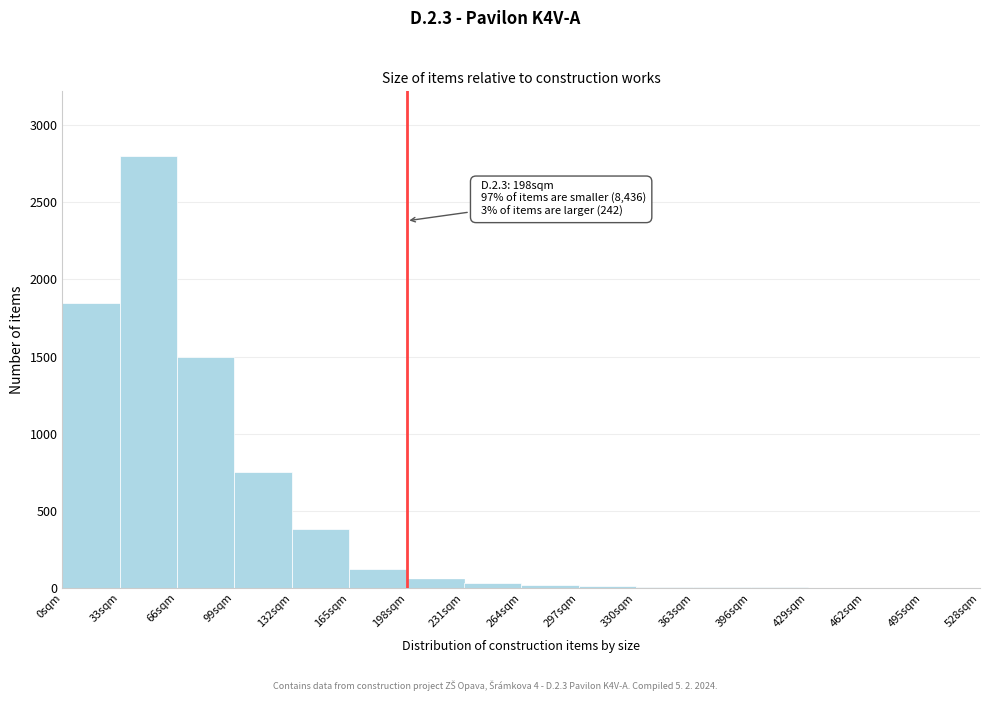

Over which range of the x-axis is the bar tallest?

33 to 66